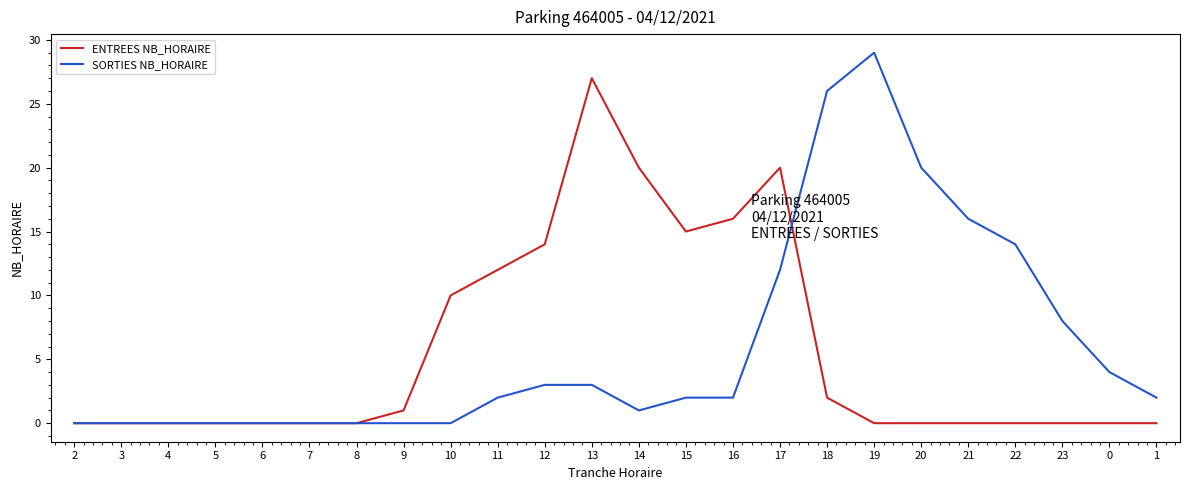

What is the difference between the maximum and minimum values in the ENTREES NB_HORAIRE series?

27